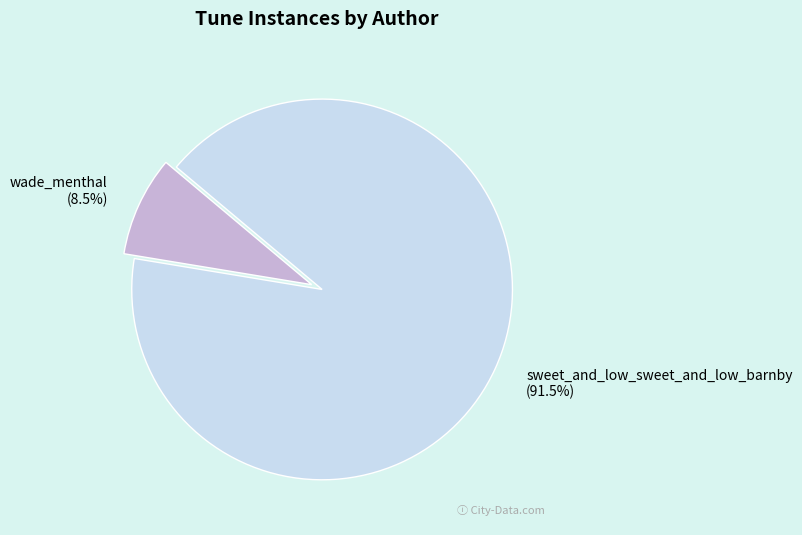

Rank the categories by value from lowest to highest.

wade_menthal, sweet_and_low_sweet_and_low_barnby